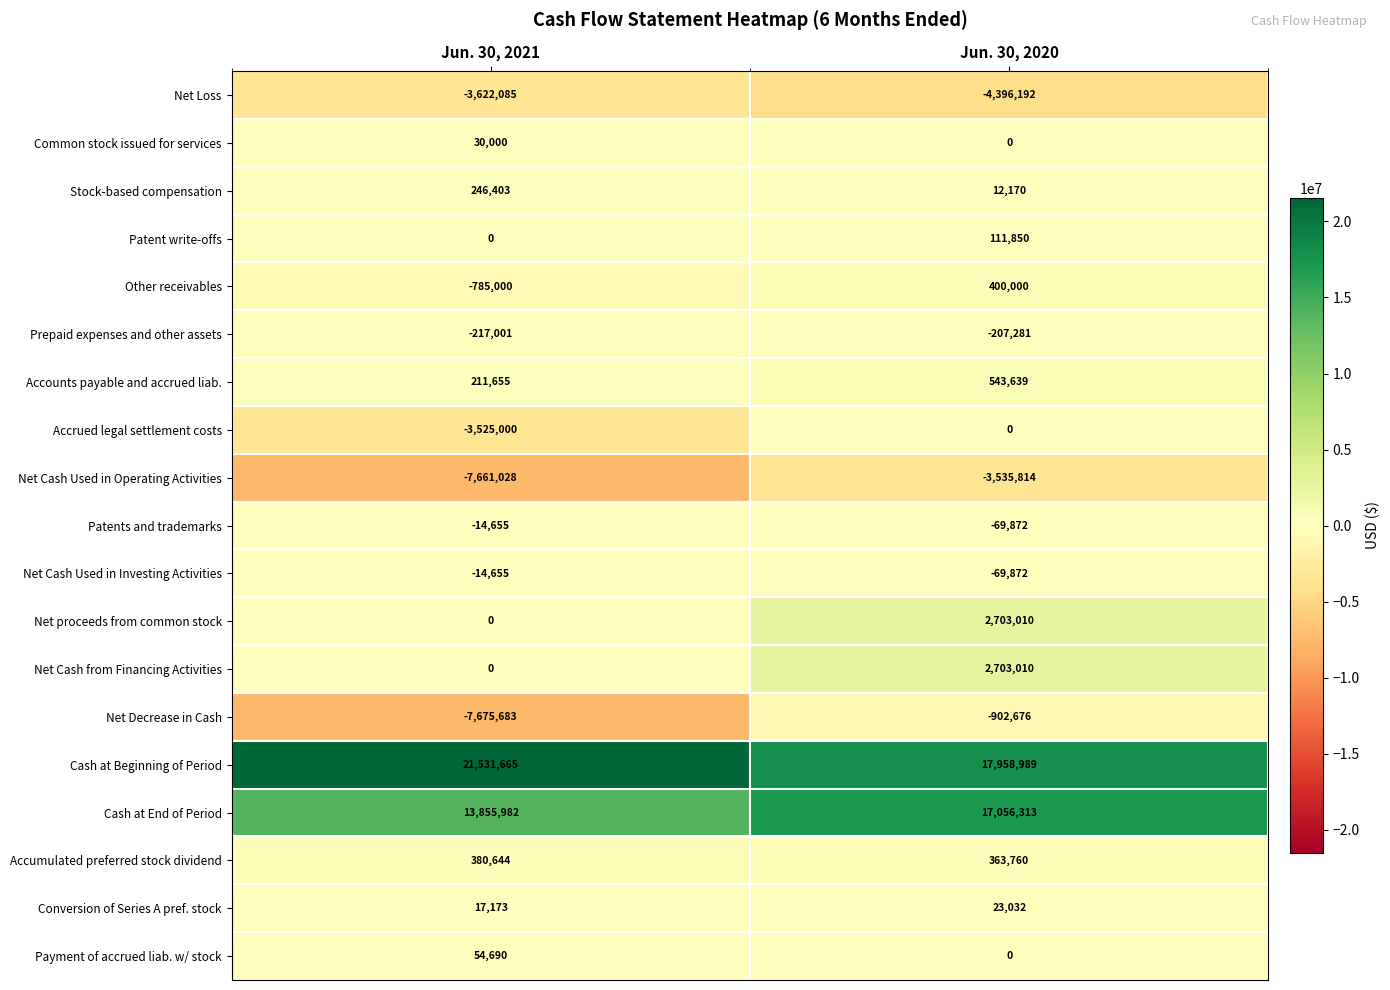

The value of Net Cash Used in Operating Activities at Jun. 30, 2020 is -5737926. True or false?

False